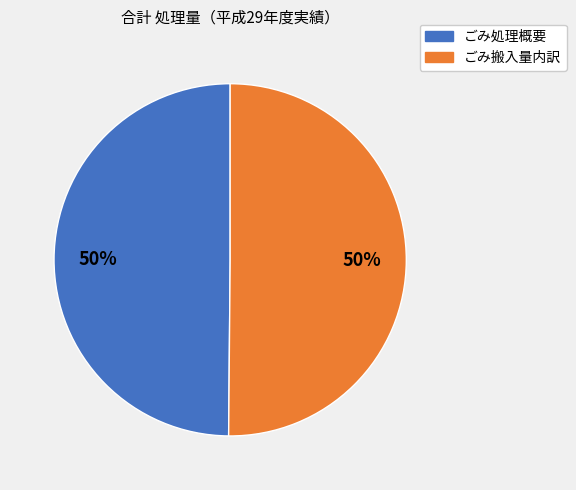

To the nearest percent, what portion does ごみ処理概要 represent?

50%